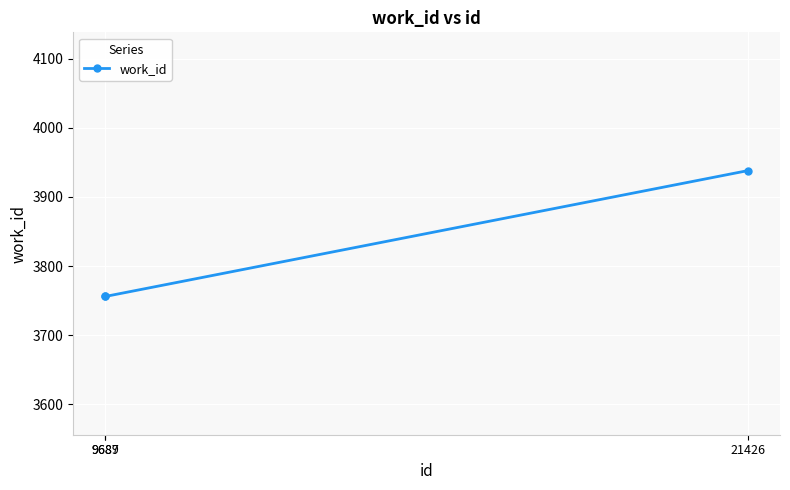

Read the value at 9689.

3756